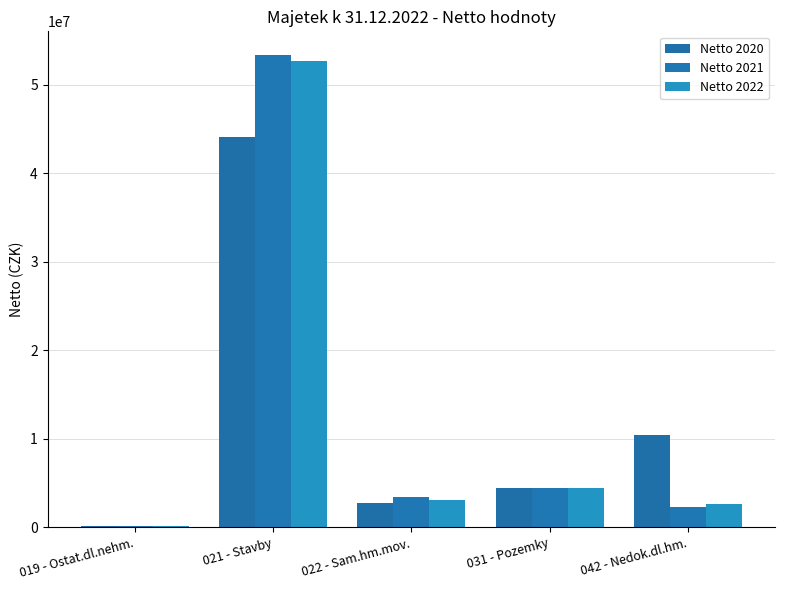

Are the bars horizontal?

No